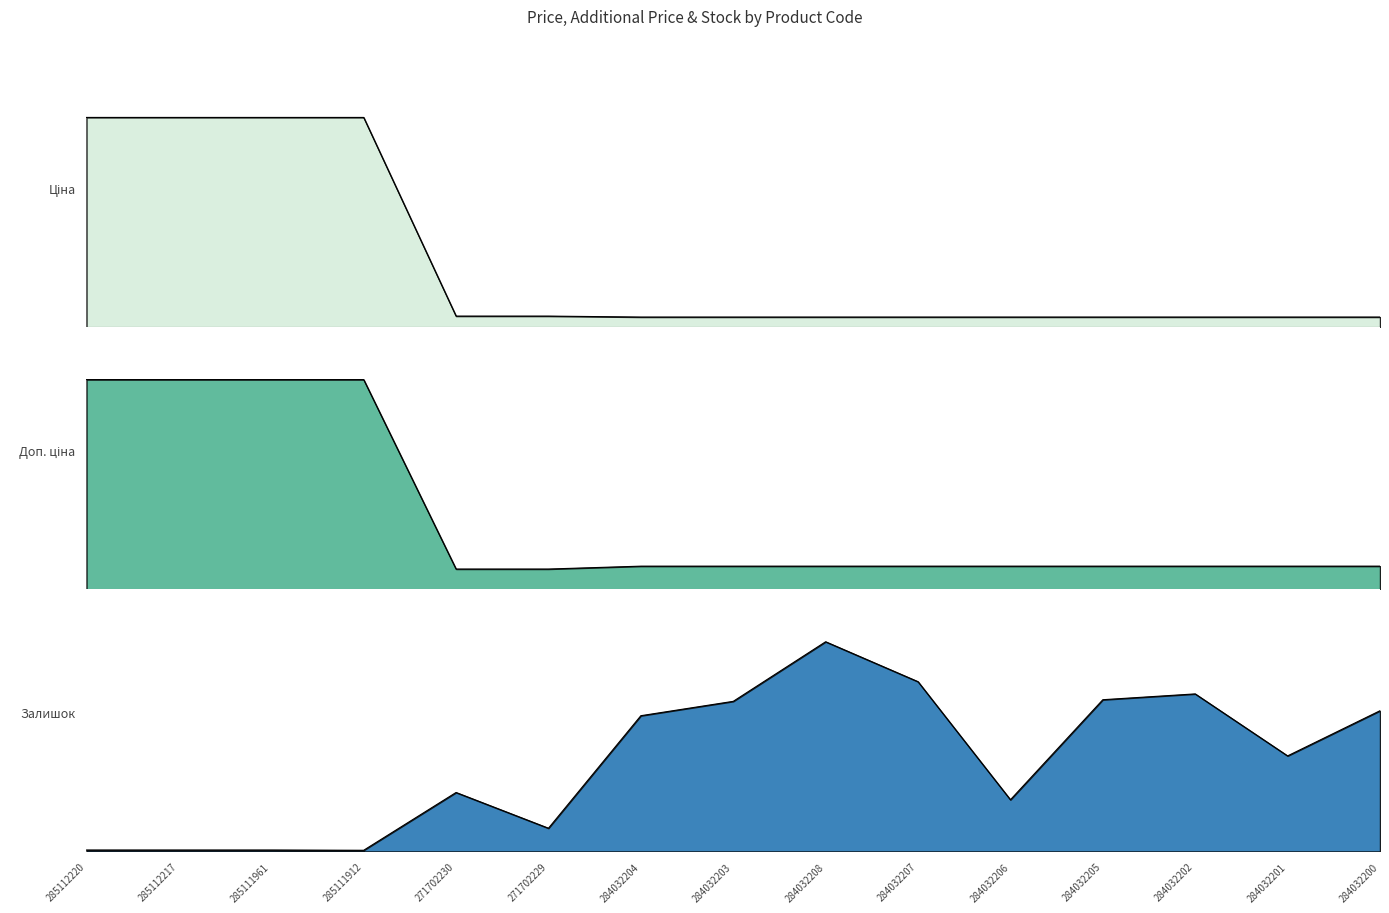

List the series in order of their peak value, highest first.

Ціна, Доп. ціна, Залишок